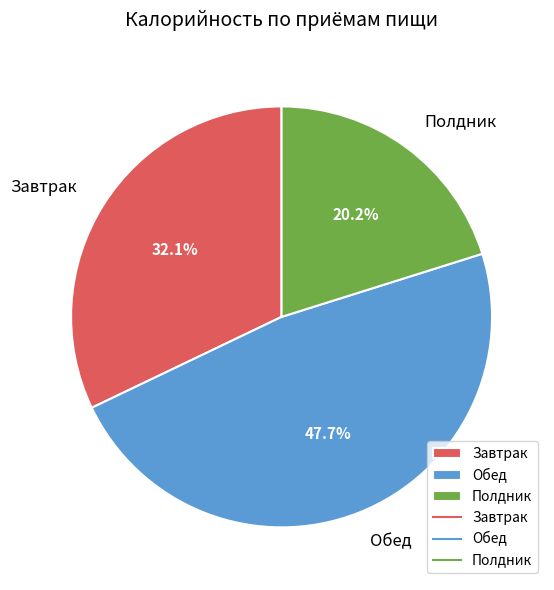

What is the total percentage of Завтрак and Обед?

79.8%